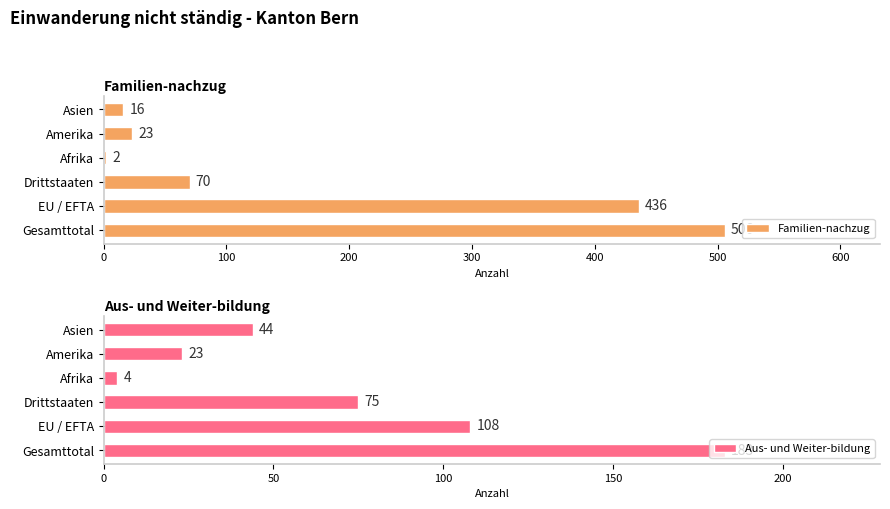

Is it true that Aus- und Weiter-bildung equals 79 at Asien?

False